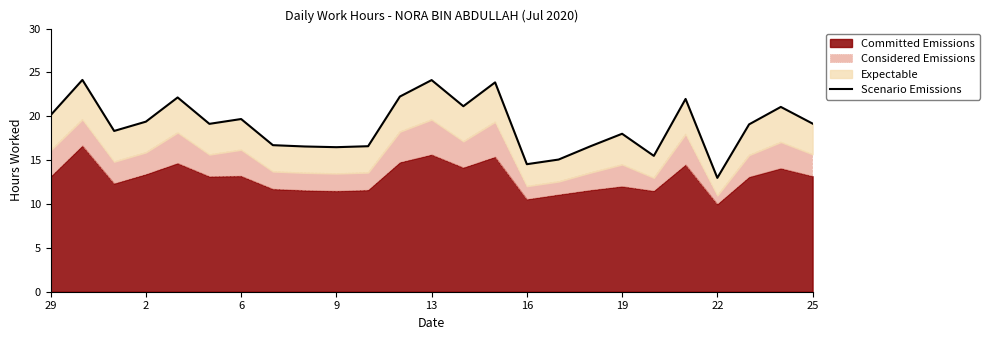

How many lines are shown in the chart?

1